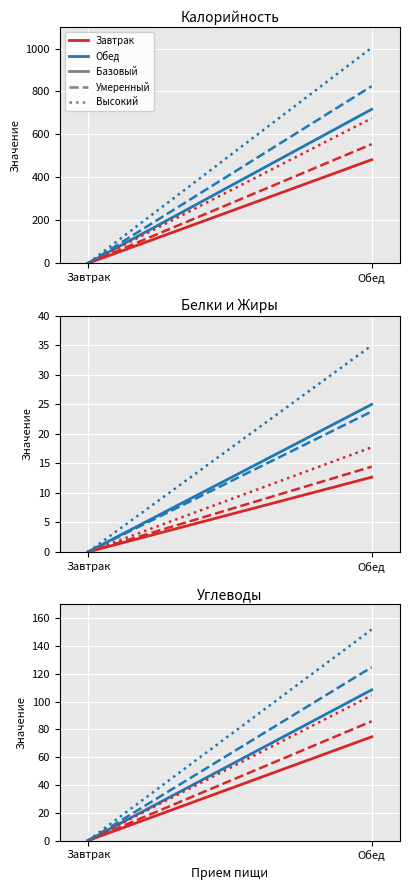

Reading left to right, extract all data points from this chart.

Calories: 482.1	716.9
Proteins: 12.7	25.0
Fats: 14.4	23.8
Carbohydrates: 74.6	108.5